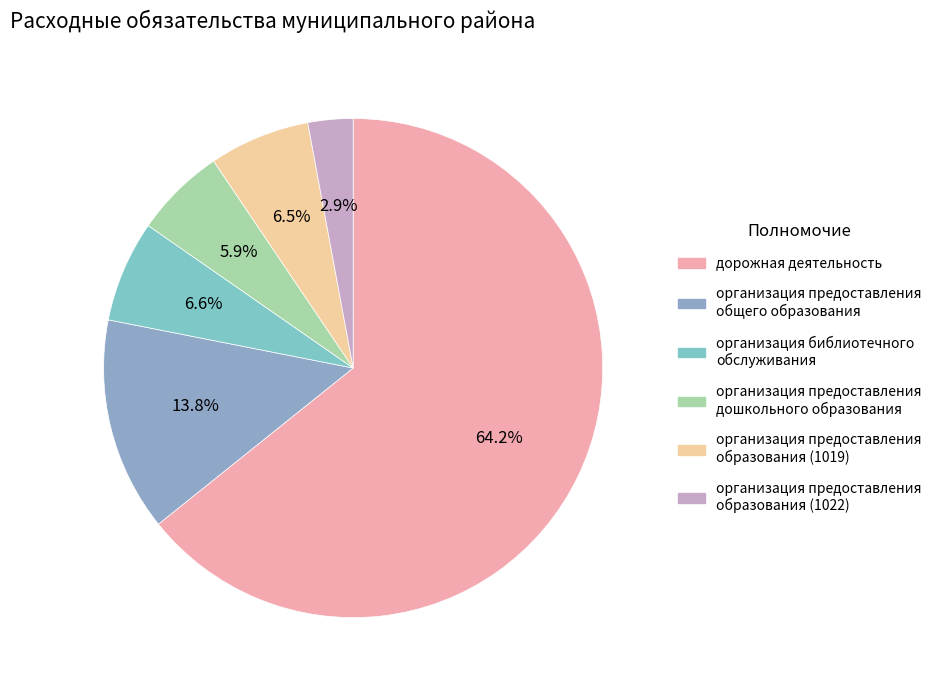

Count the number of slices in the pie.

6